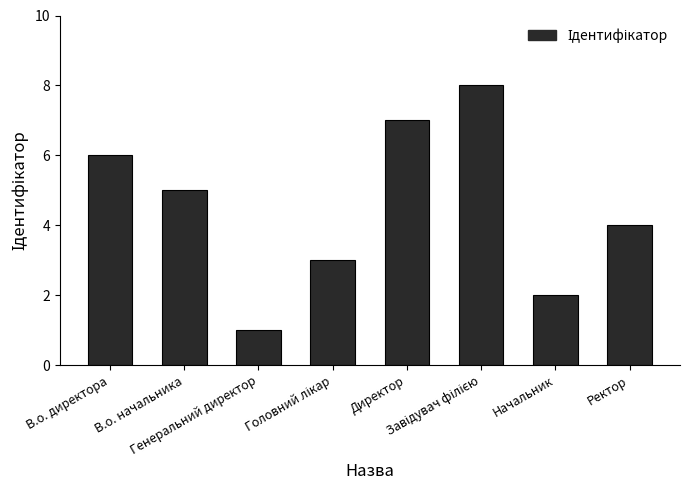

What is the difference between the maximum and second lowest values?

6